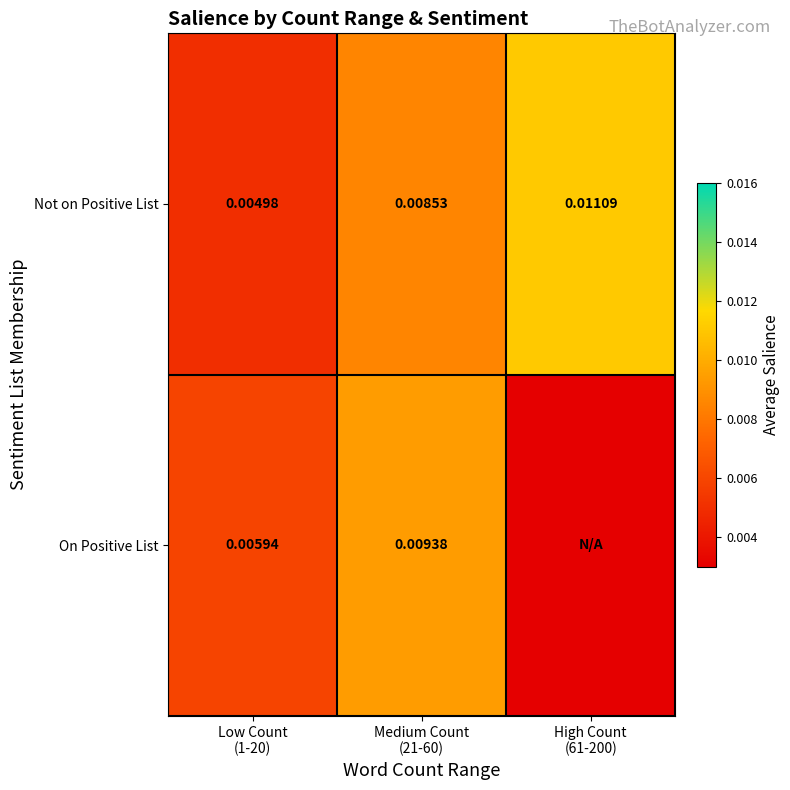

At Medium Count
(21-60), list the series in order from largest to smallest.

On Positive List, Not on Positive List